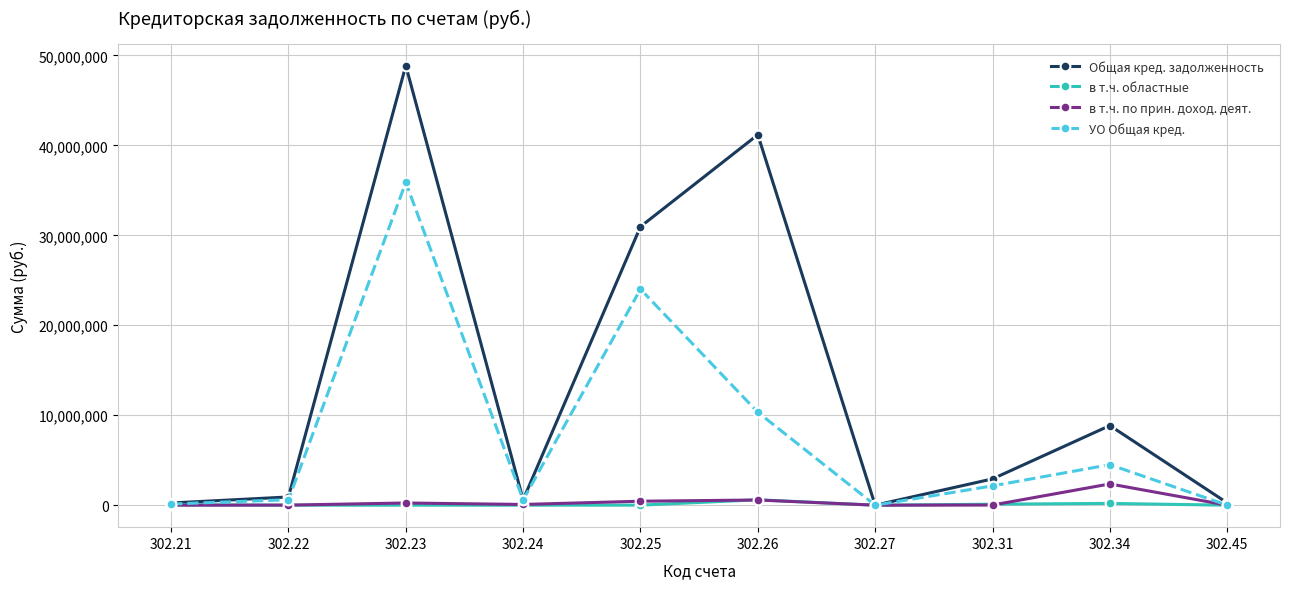

What is the difference between the highest and lowest values at 302.22?

913481.5